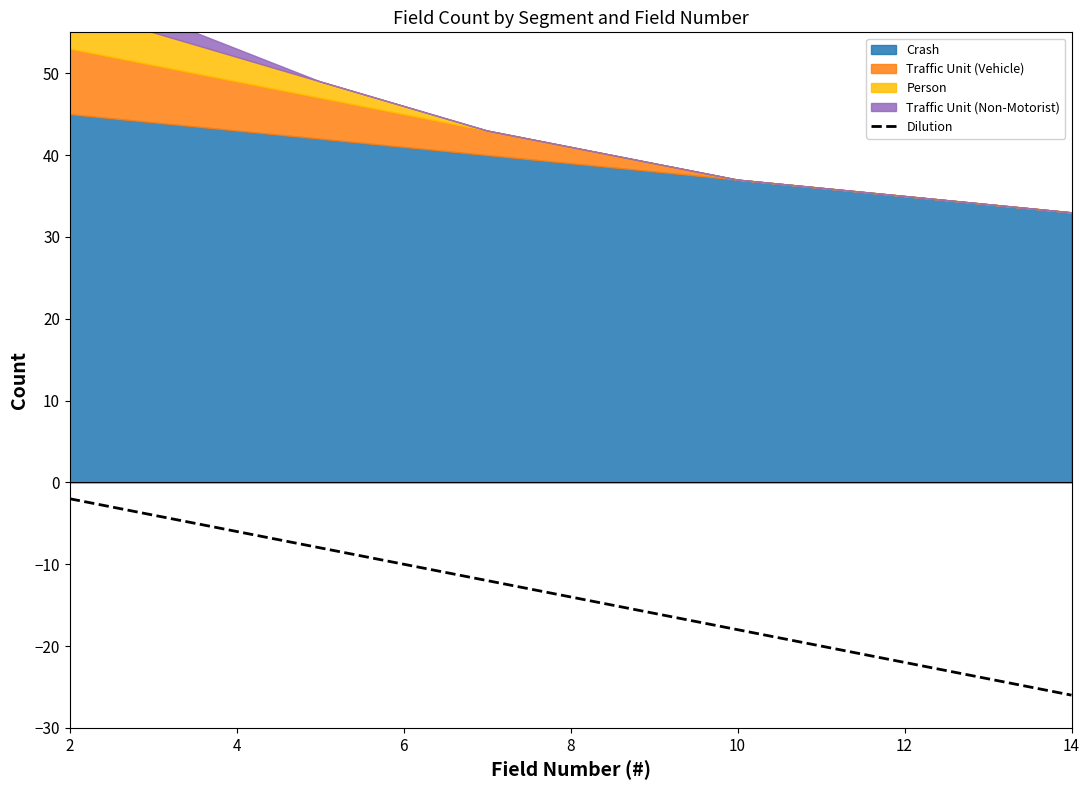

What is the label of the 1st point from the left?

2